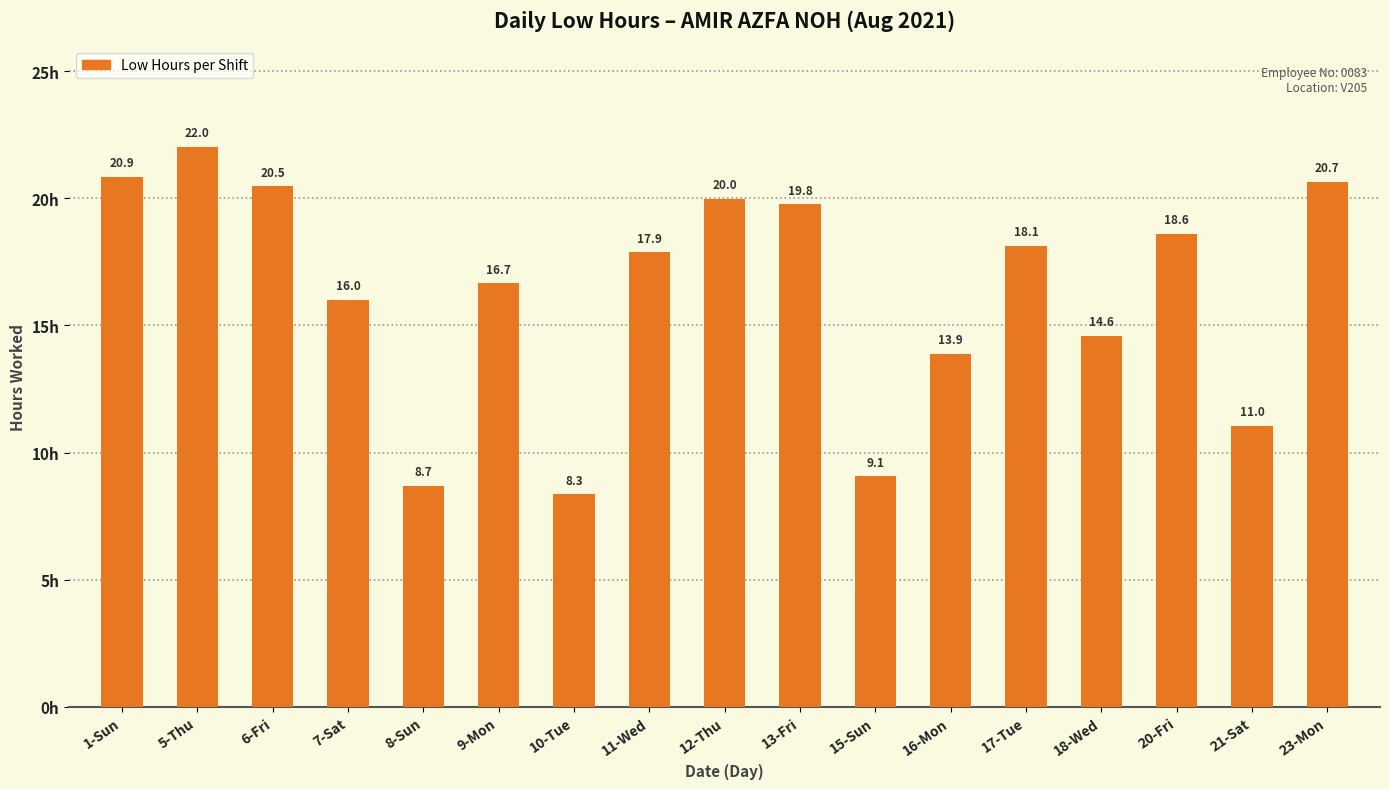

What is the label of the 17th bar from the left?

23-Mon